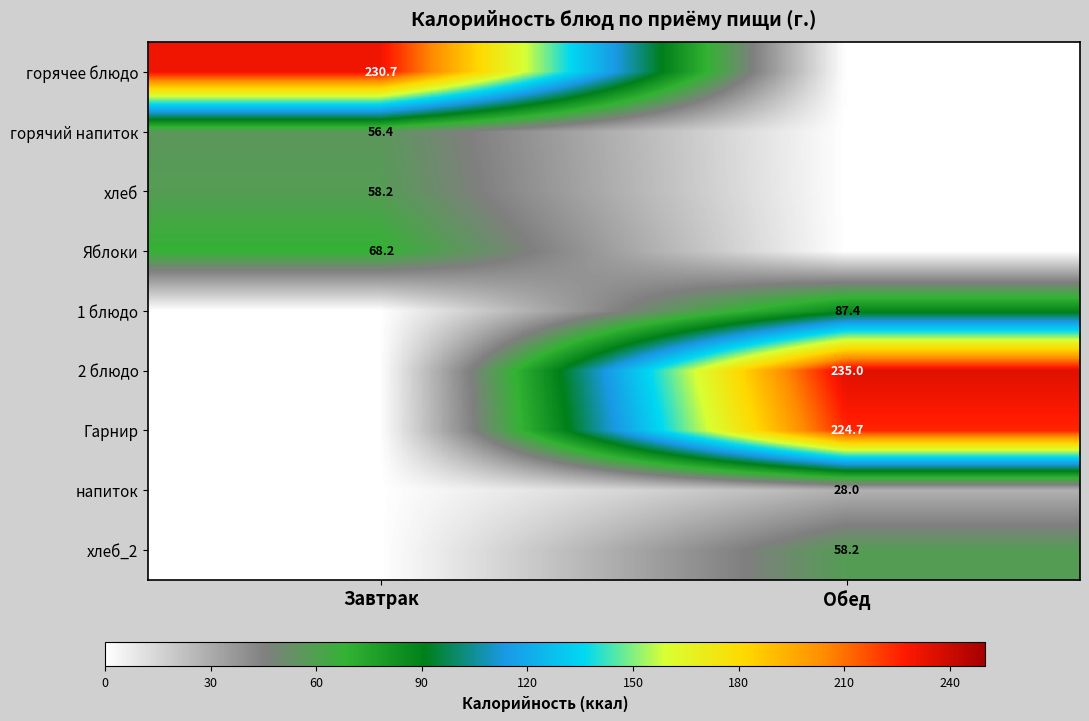

True or false: Яблоки has a value of 68.2 at Завтрак.

True